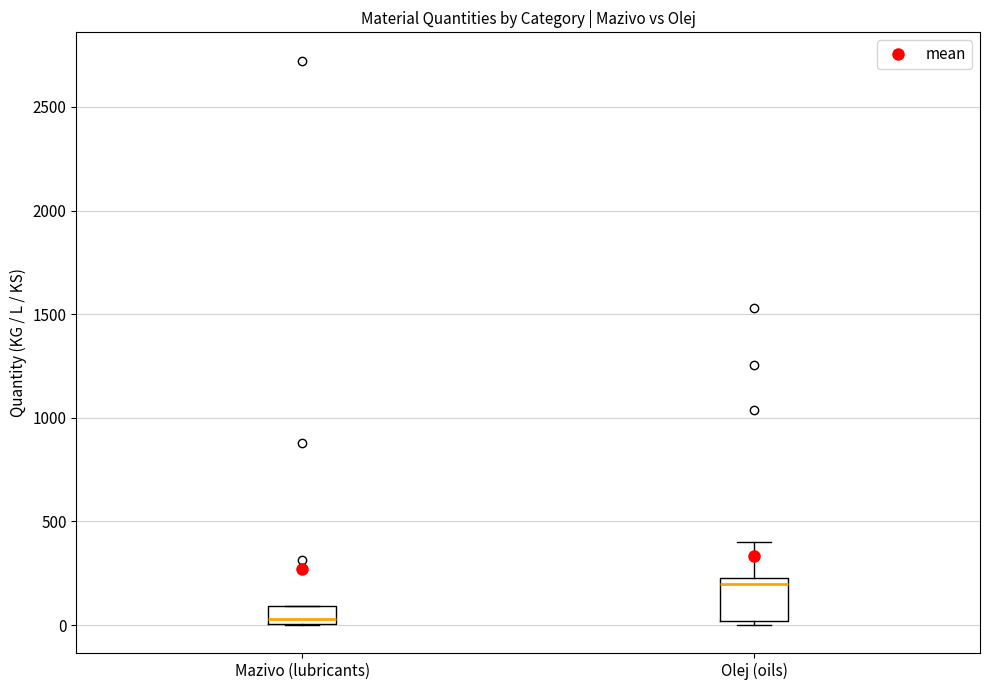

Which box's median line is the highest?

Olej (oils)